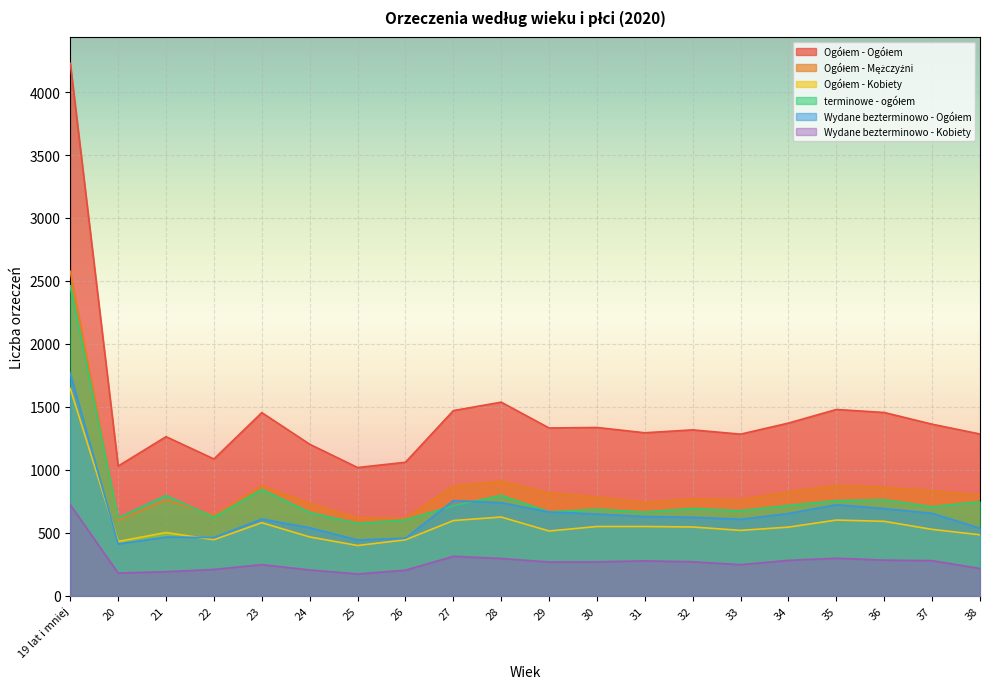

What is the minimum value shown in the chart?

174